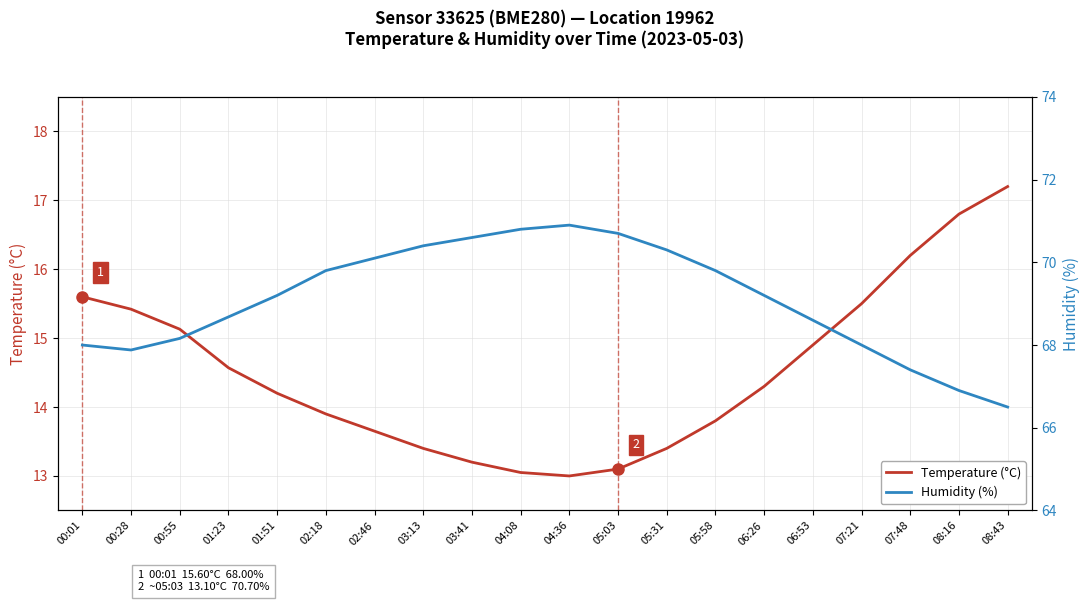

True or false: Humidity (%) and Temperature (°C) cross at least once.

False